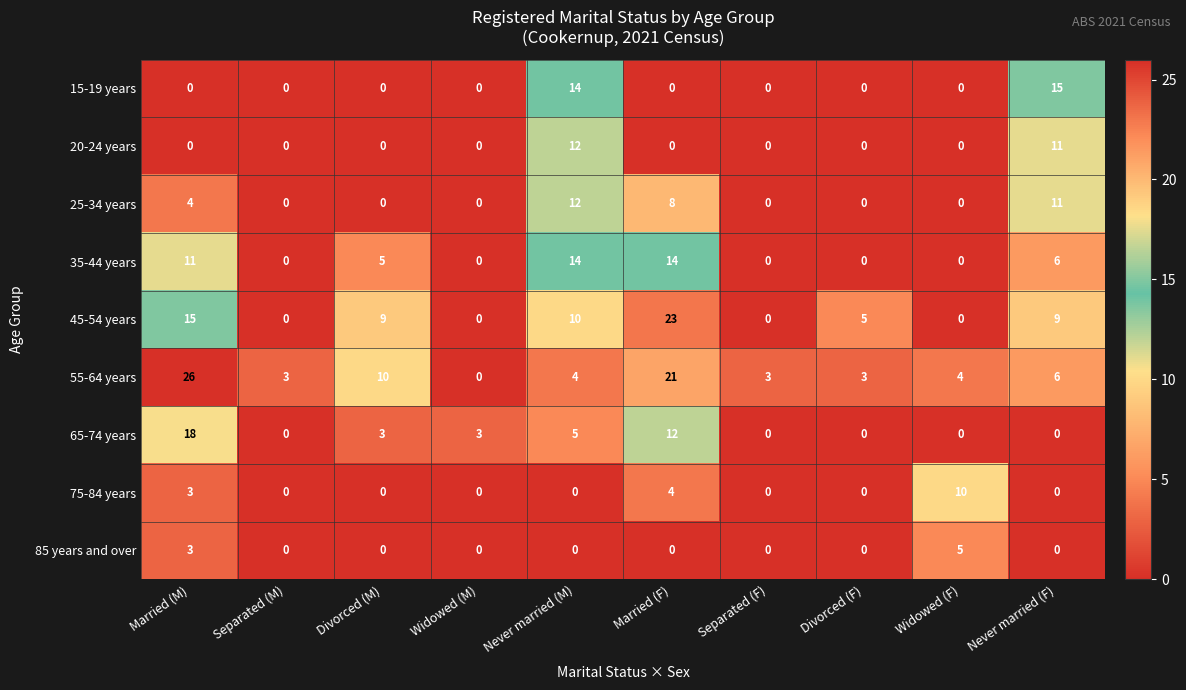

Which series has the largest range (max minus min)?

55-64 years